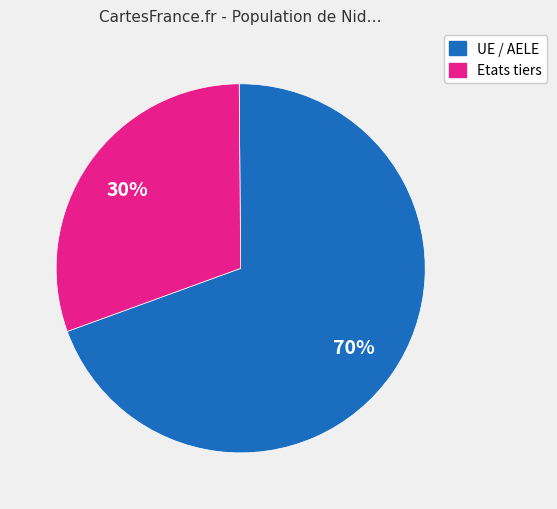

True or false: Etats tiers accounts for 30% of the total.

True